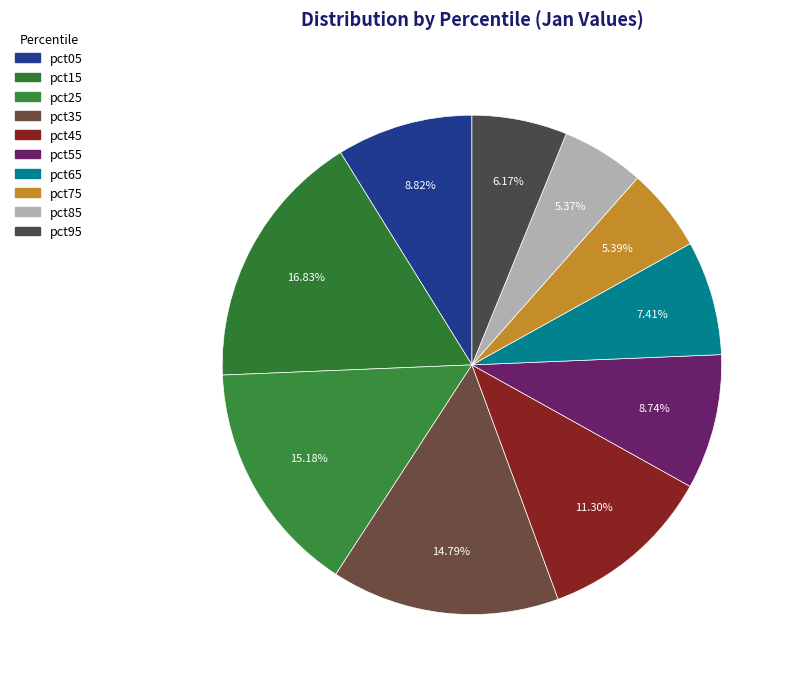

To the nearest percent, what is the average slice percentage?

10%